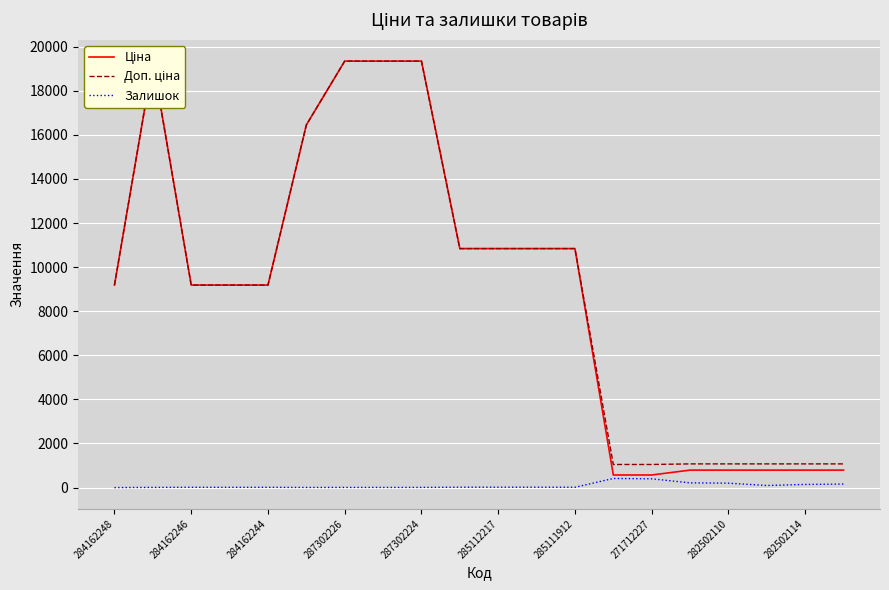

True or false: Залишок has a value of 398 at 271712227.

True